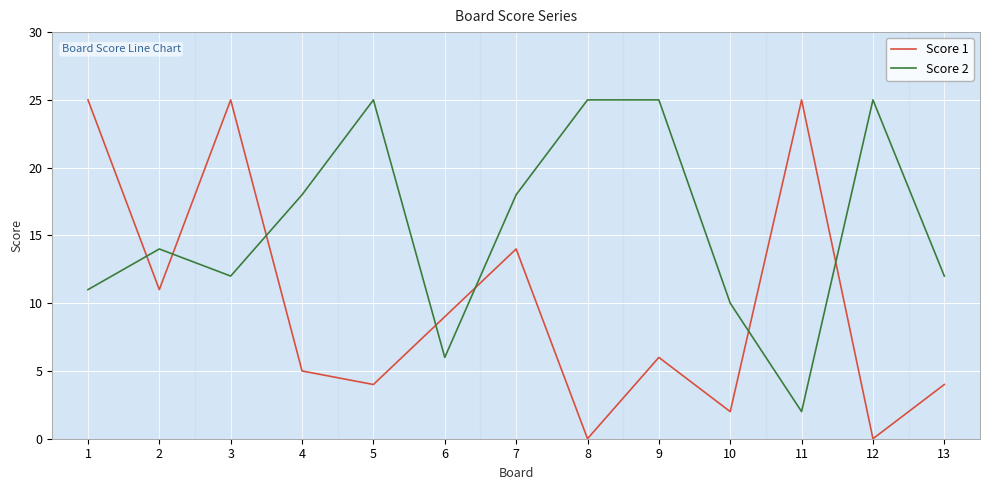

How many intersections are there between Score 1 and Score 2?

7